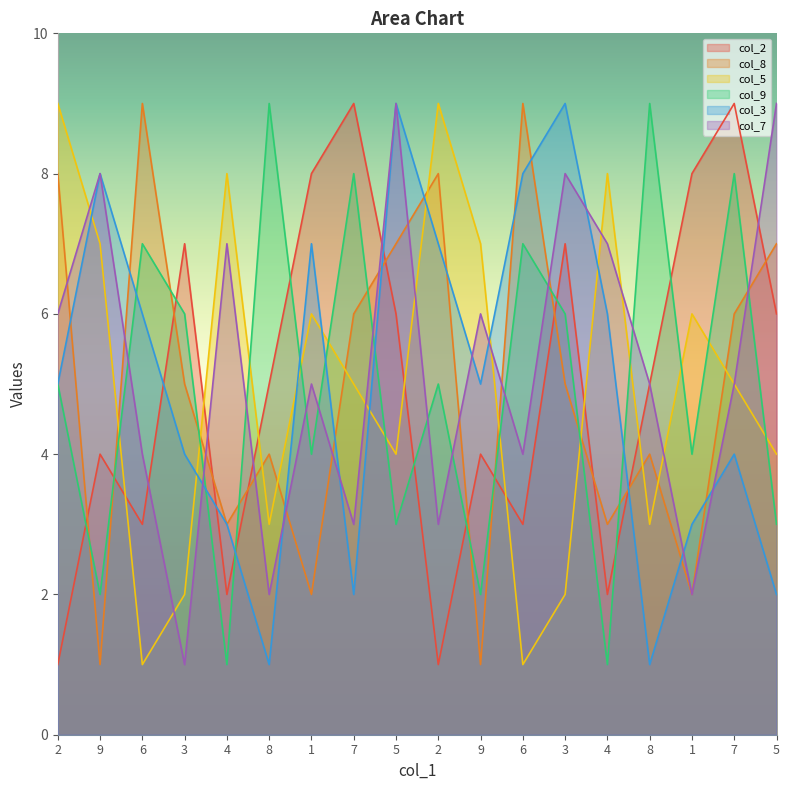

What is the label of the 10th point from the right?

5